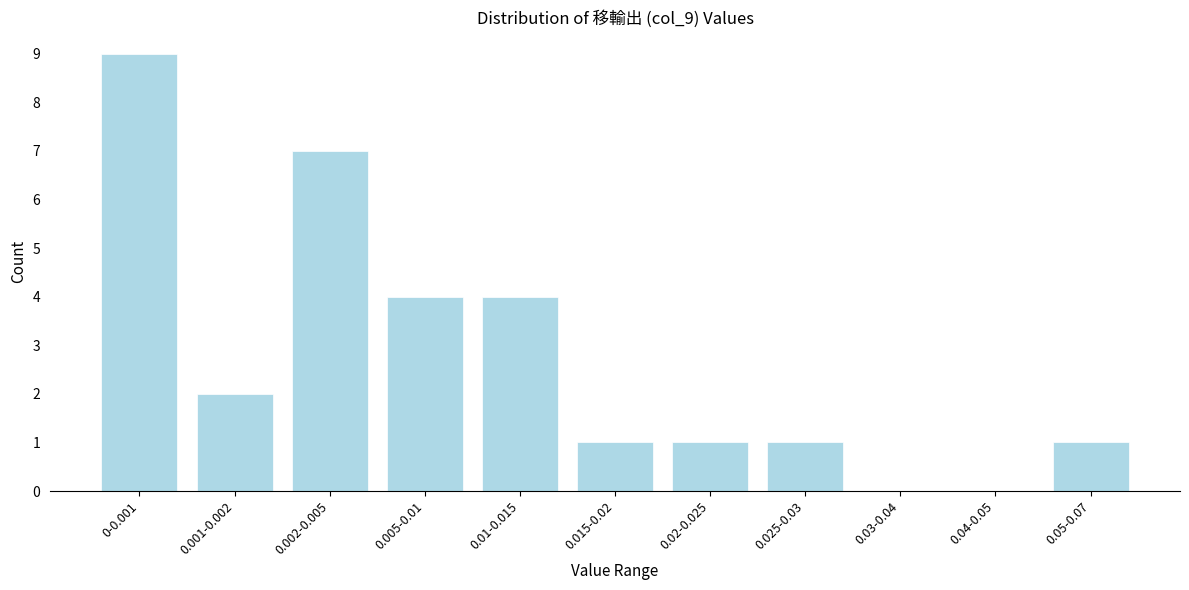

Reading right to left, transcribe all the data shown in this chart.

0.05-0.07=1	0.04-0.05=0	0.03-0.04=0	0.025-0.03=1	0.02-0.025=1	0.015-0.02=1	0.01-0.015=4	0.005-0.01=4	0.002-0.005=7	0.001-0.002=2	0-0.001=9